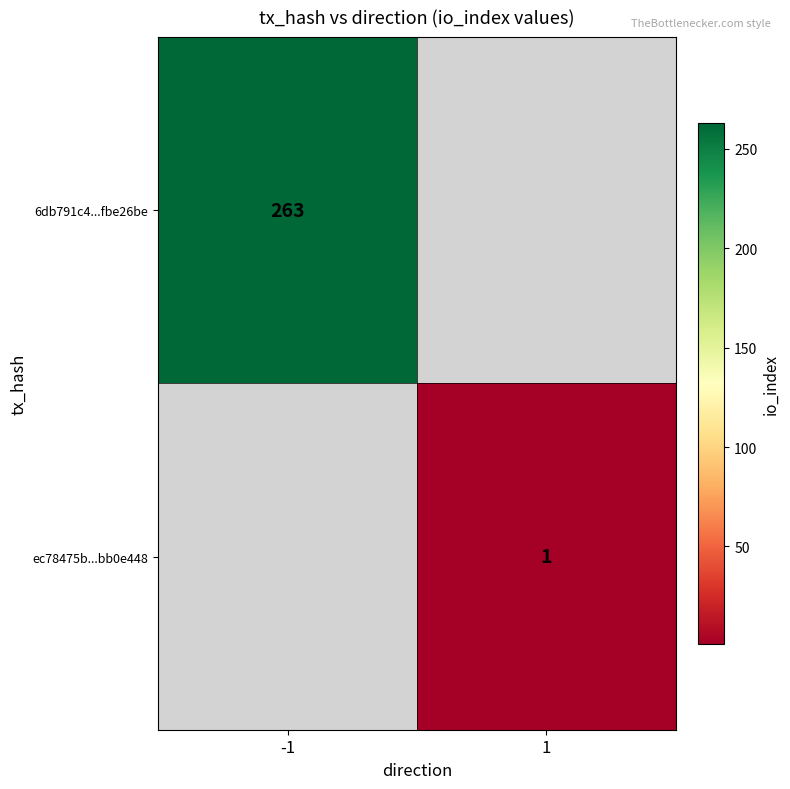

The 6db791c4...fbe26be series shows 461 at -1. True or false?

False